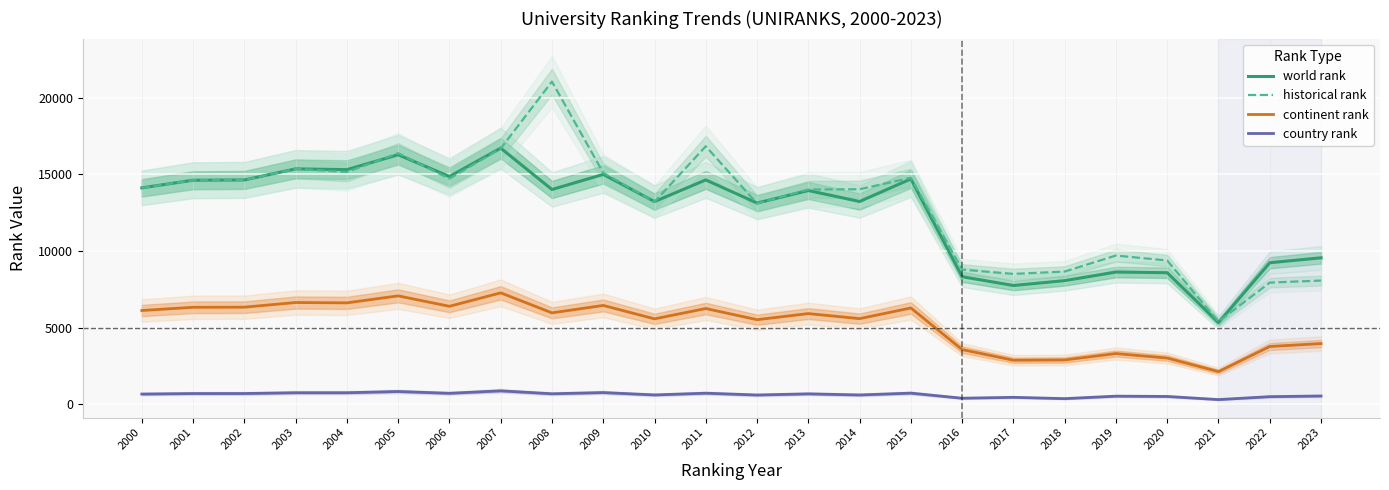

At which category does world rank reach its first local valley?

2004